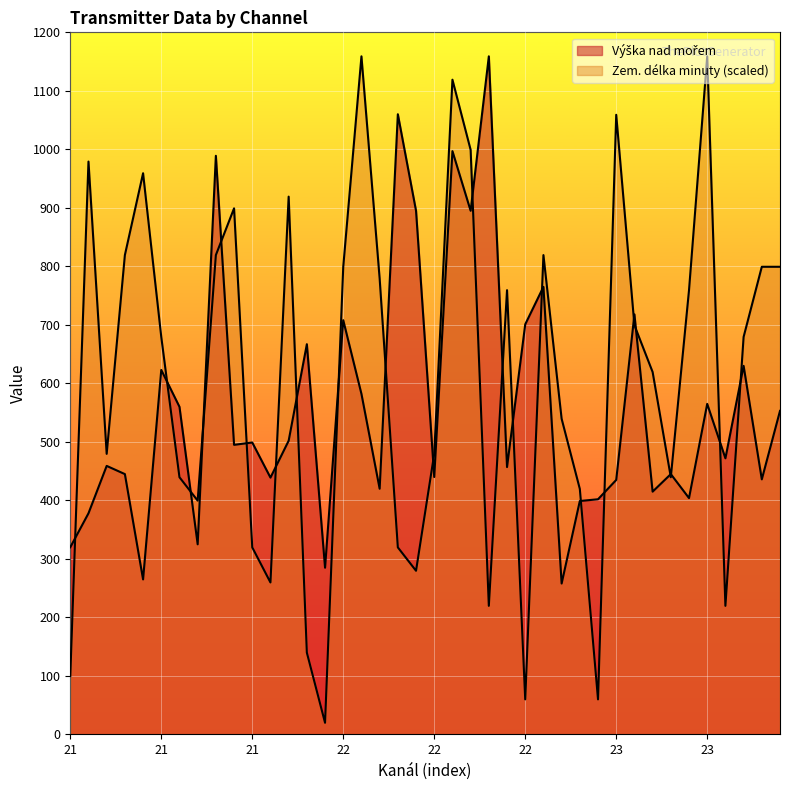

What is the approximate value of Výška nad mořem at 23?

435.0